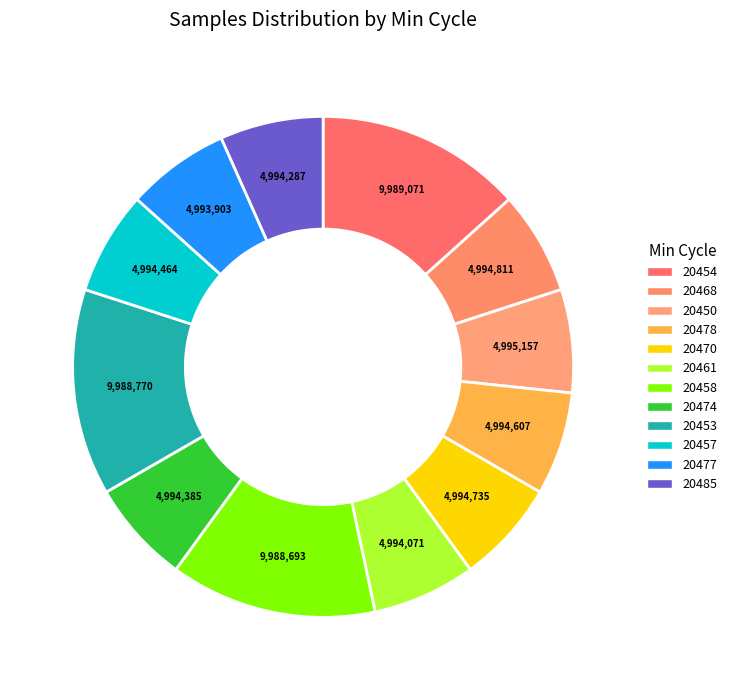

What is the total percentage of 20485 and 20478?

13.3%